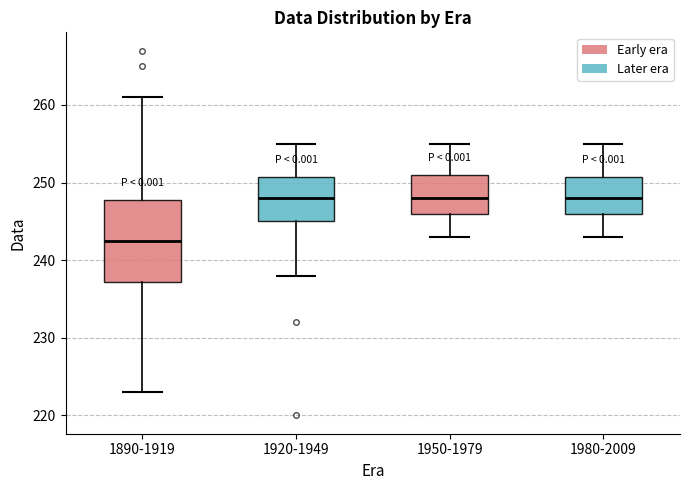

Reading left to right, read every box against the y-axis: the position of its median line, the range the box covers, and the ends of its whiskers. The values are not printed on the chart, so give them approximately, as read against the axis.

1890-1919: median 243, box 237 to 248, whiskers 223 to 261
1920-1949: median 248, box 245 to 251, whiskers 238 to 255
1950-1979: median 248, box 246 to 251, whiskers 243 to 255
1980-2009: median 248, box 246 to 251, whiskers 243 to 255